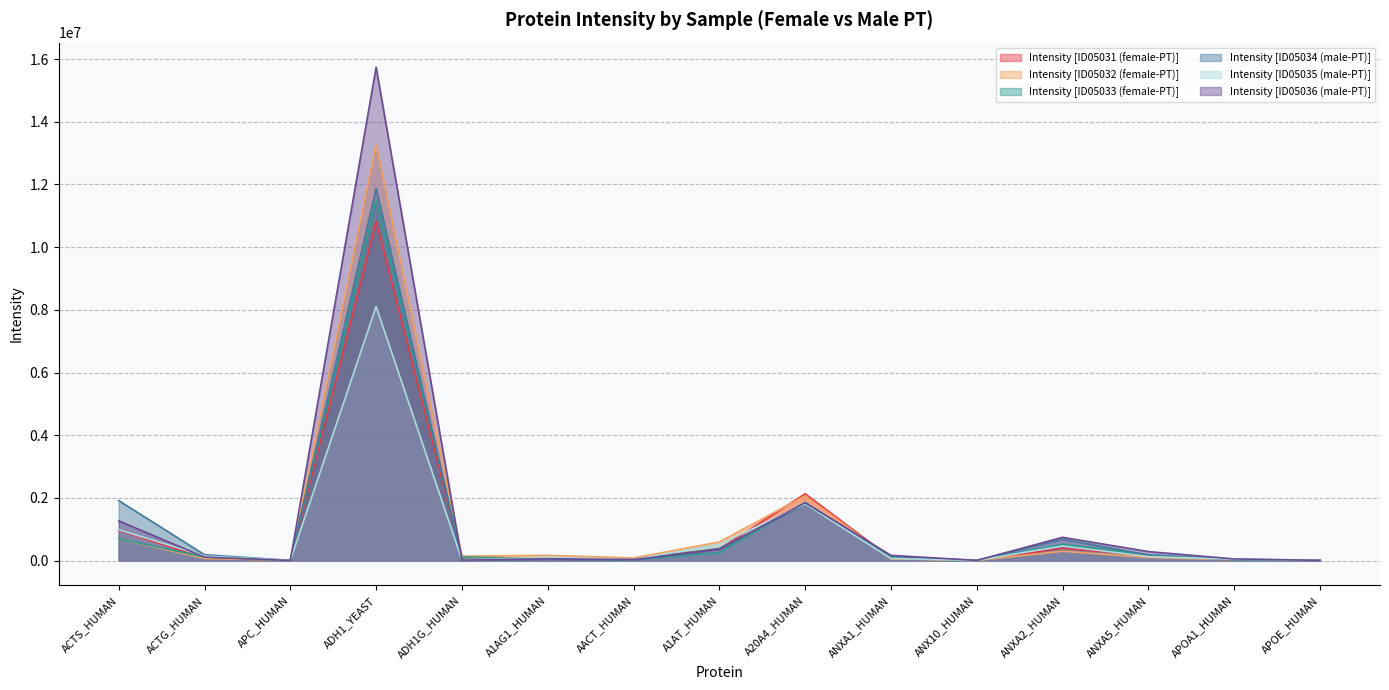

The value of Intensity [ID05035 (male-PT)] at ADH1_YEAST is 2123067.8. True or false?

False